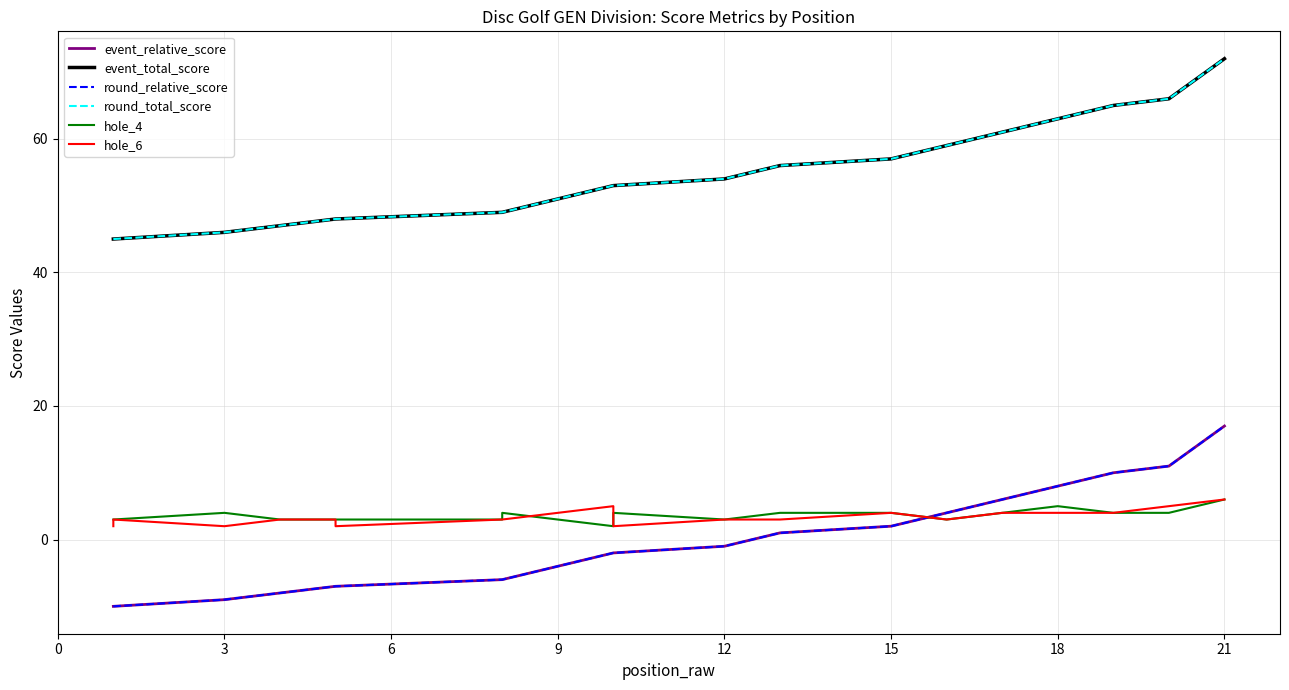

Is it true that event_relative_score equals 2 at 15?

True